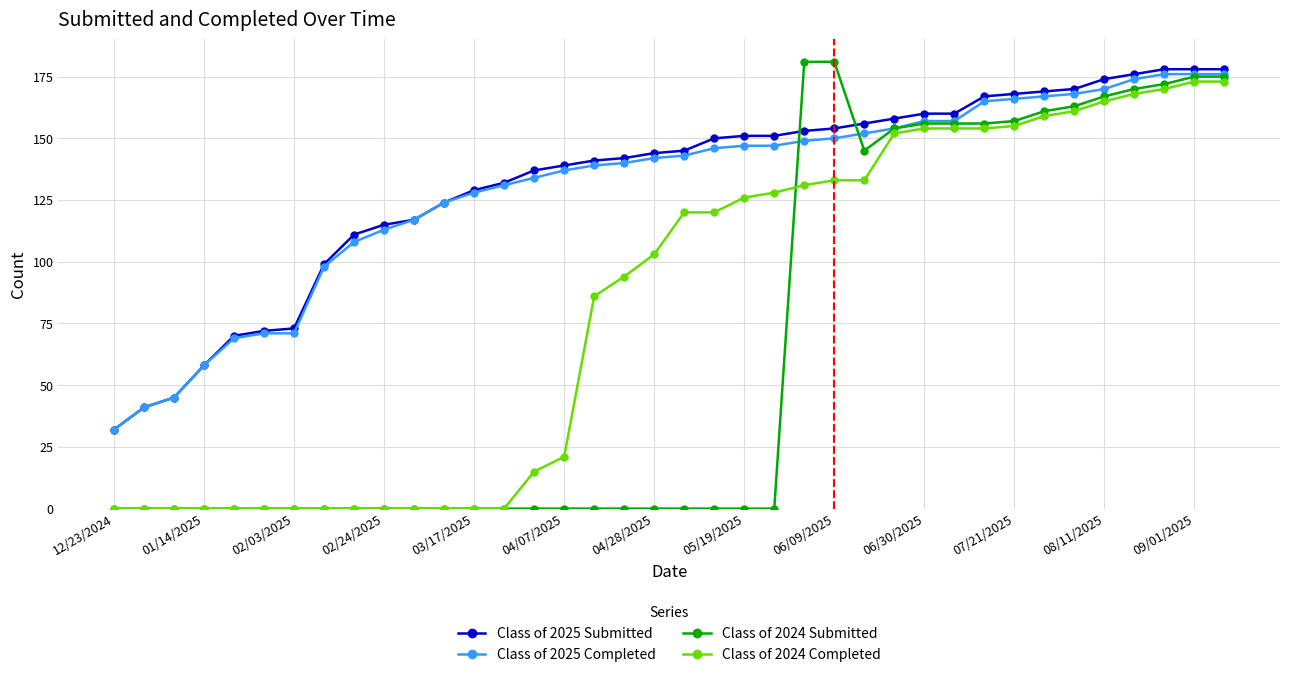

True or false: Class of 2024 Submitted and Class of 2025 Submitted intersect in this chart.

True